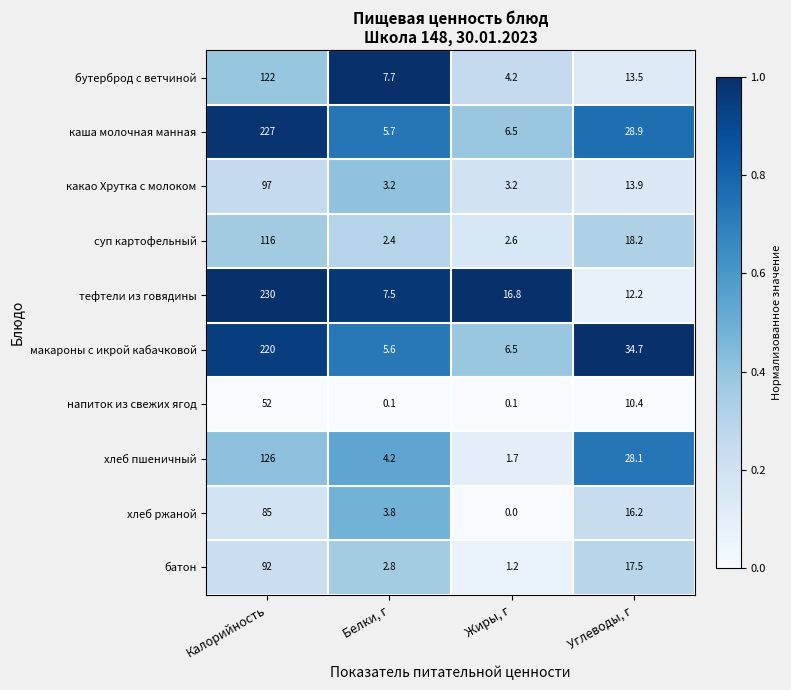

At Белки, г, list the series in order from smallest to largest.

напиток из свежих ягод, суп картофельный, батон, какао Хрутка с молоком, хлеб ржаной, хлеб пшеничный, макароны с икрой кабачковой, каша молочная манная, тефтели из говядины, бутерброд с ветчиной